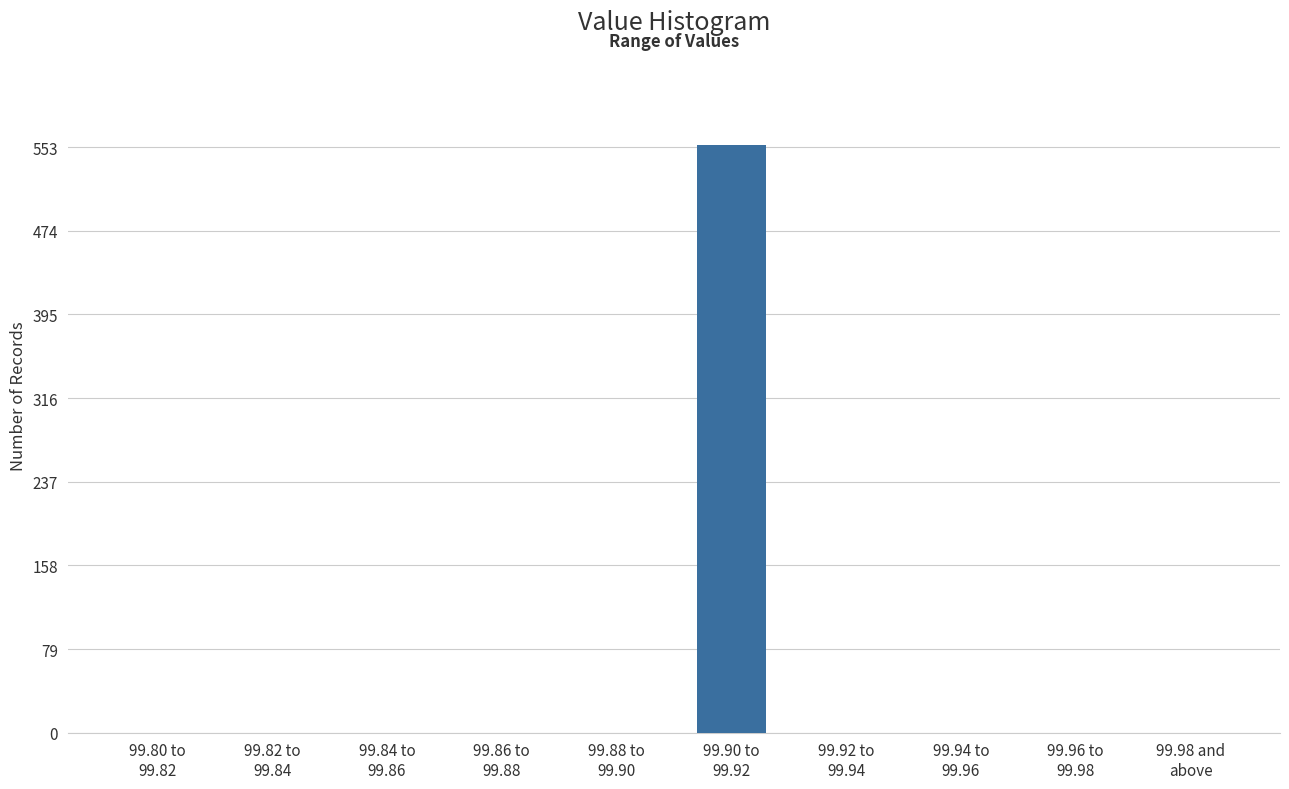

What is the greatest value displayed?

555